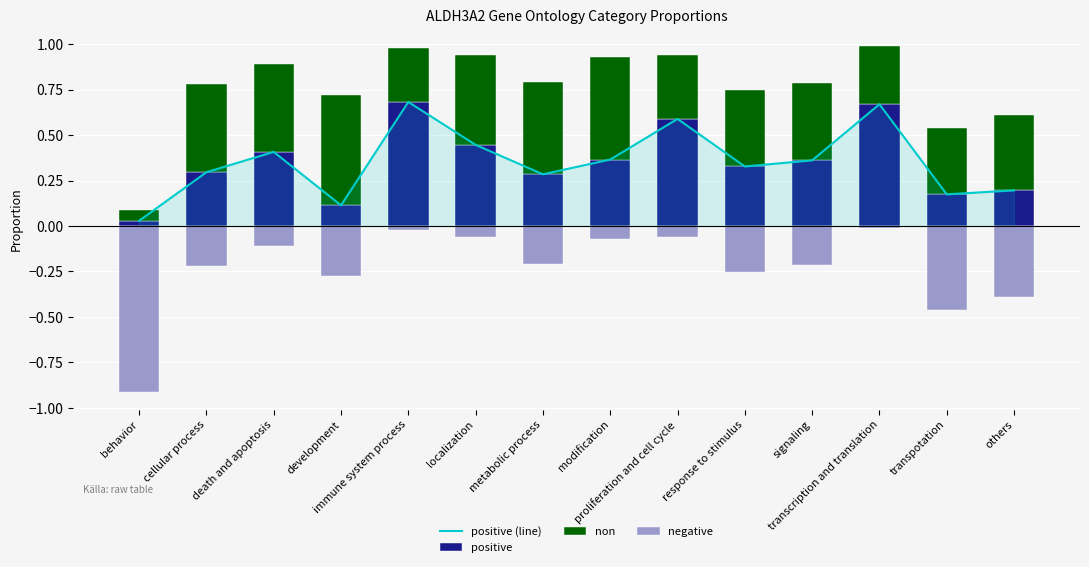

At how many categories does at least one series exceed 0?

14